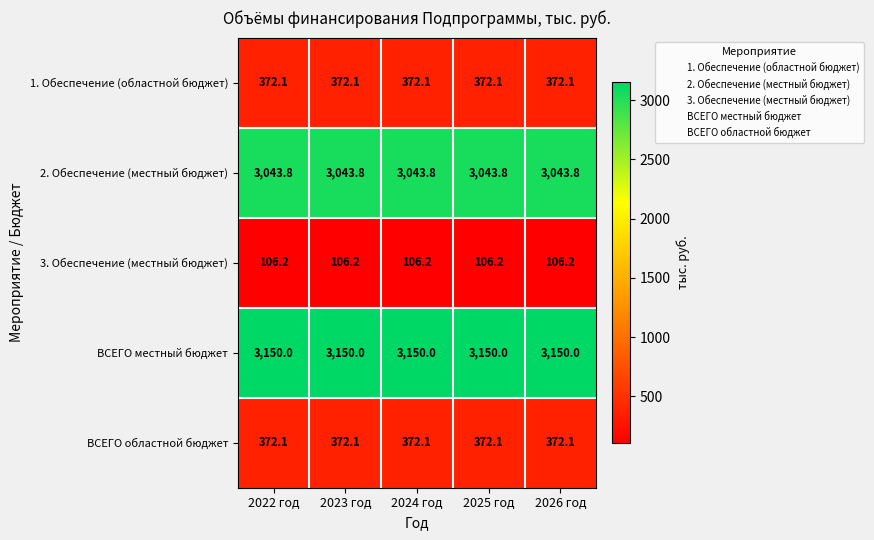

What is the greatest value displayed?

3150.0